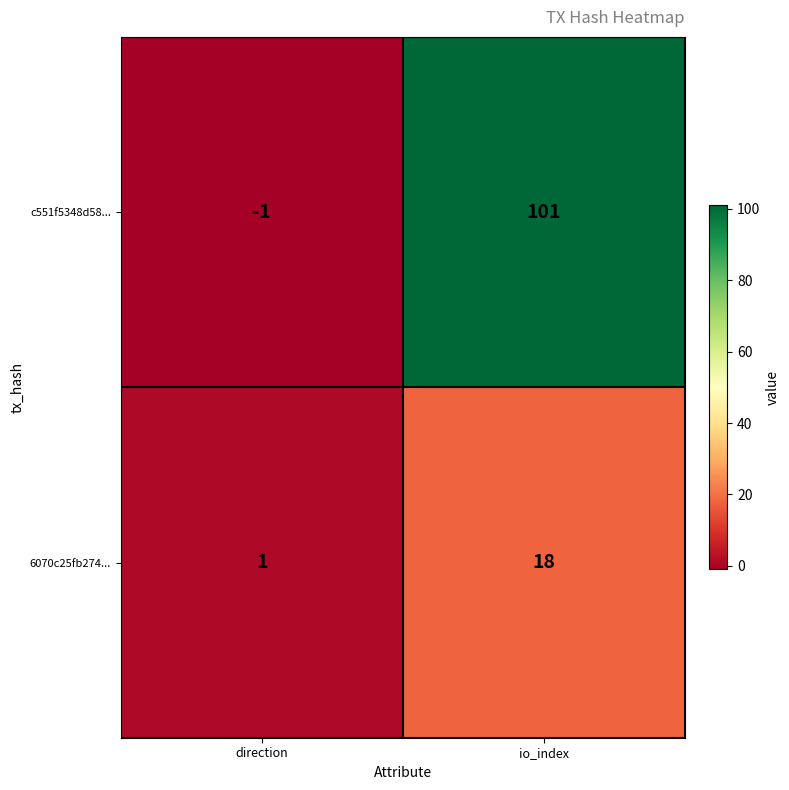

True or false: 6070c25fb274... has a value of 18 at io_index.

True